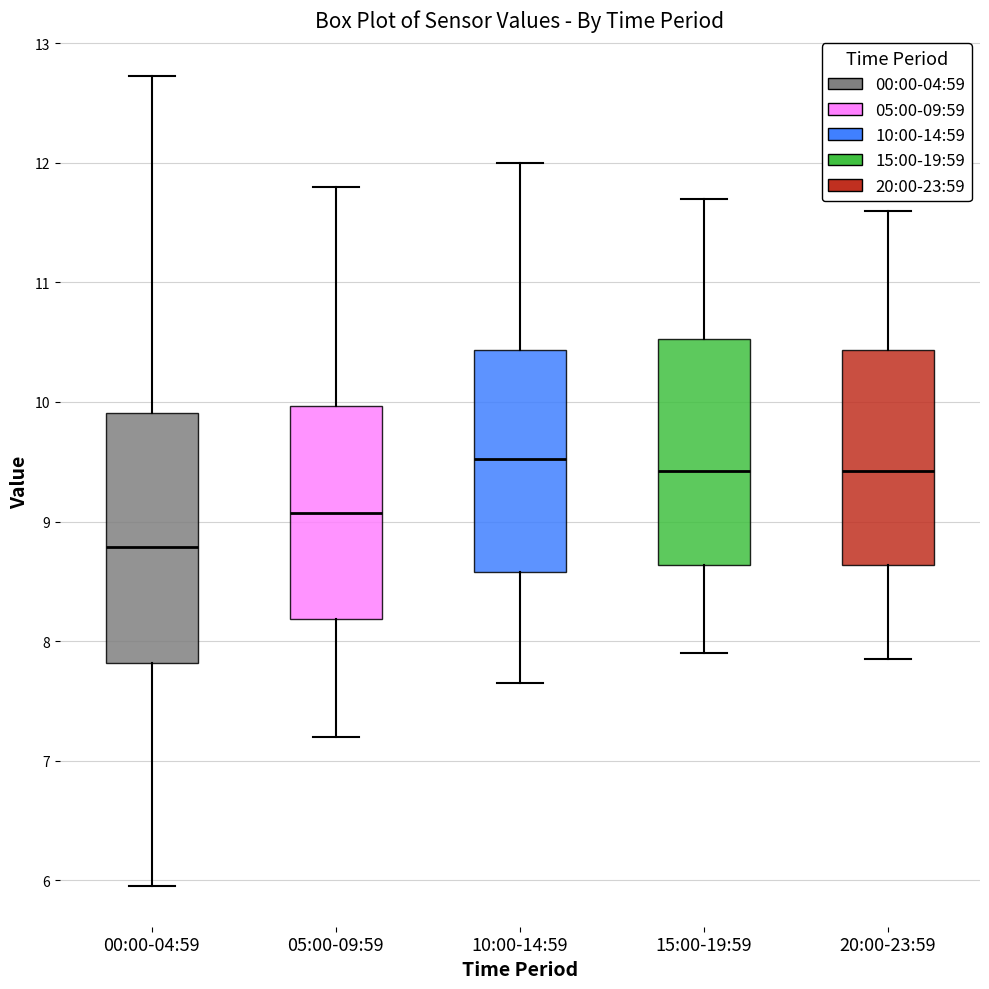

Which box is the tallest, from its lower edge to its upper edge?

00:00-04:59